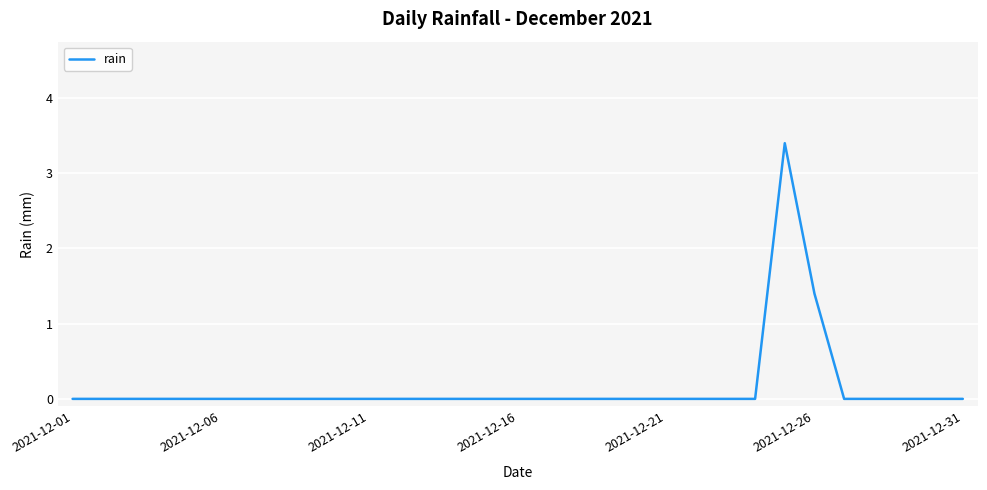

Count the values in the range 0 to 1.

29